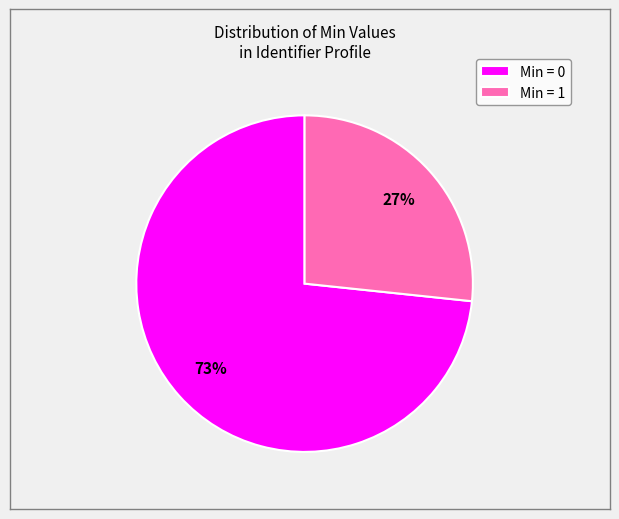

To the nearest percent, what is the average slice percentage?

50%